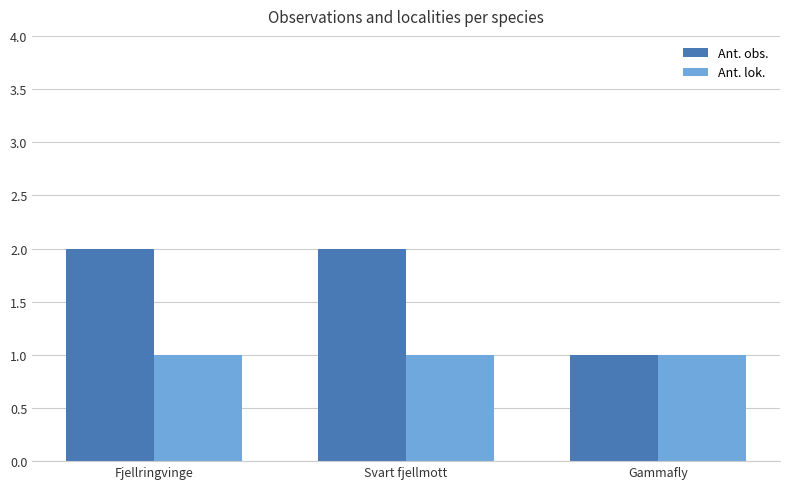

Which series has the largest total across all categories?

Ant. obs.